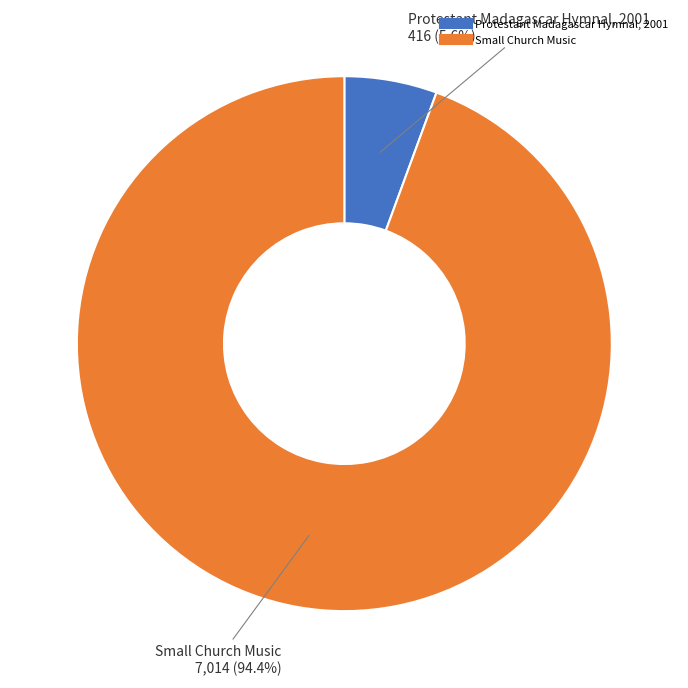

Rank the categories by value from highest to lowest.

Small Church Music, Protestant Madagascar Hymnal, 2001